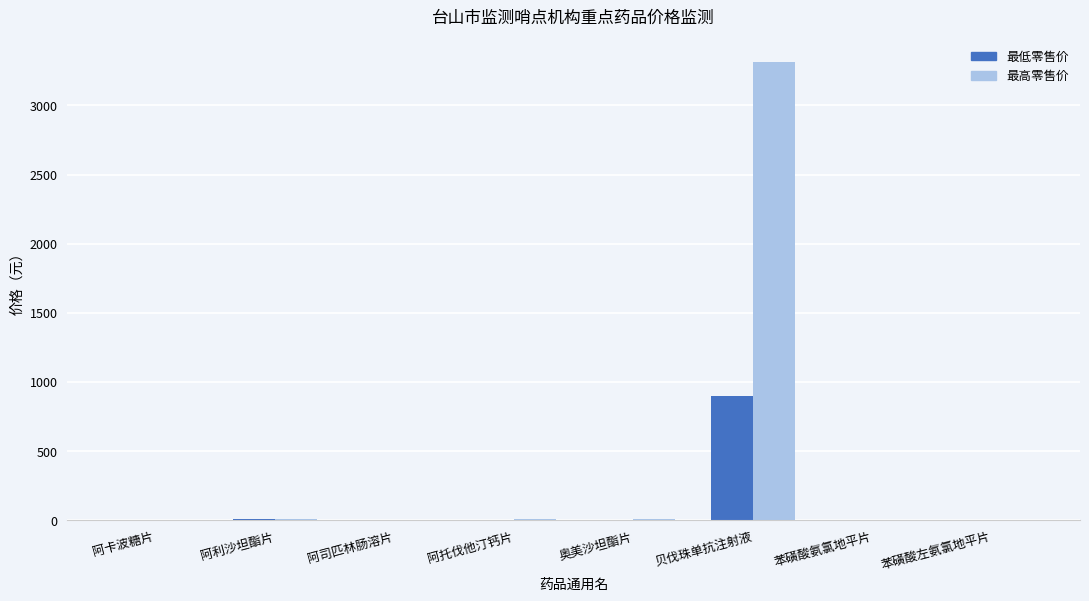

What is the average value of the 最低零售价 series?

113.0